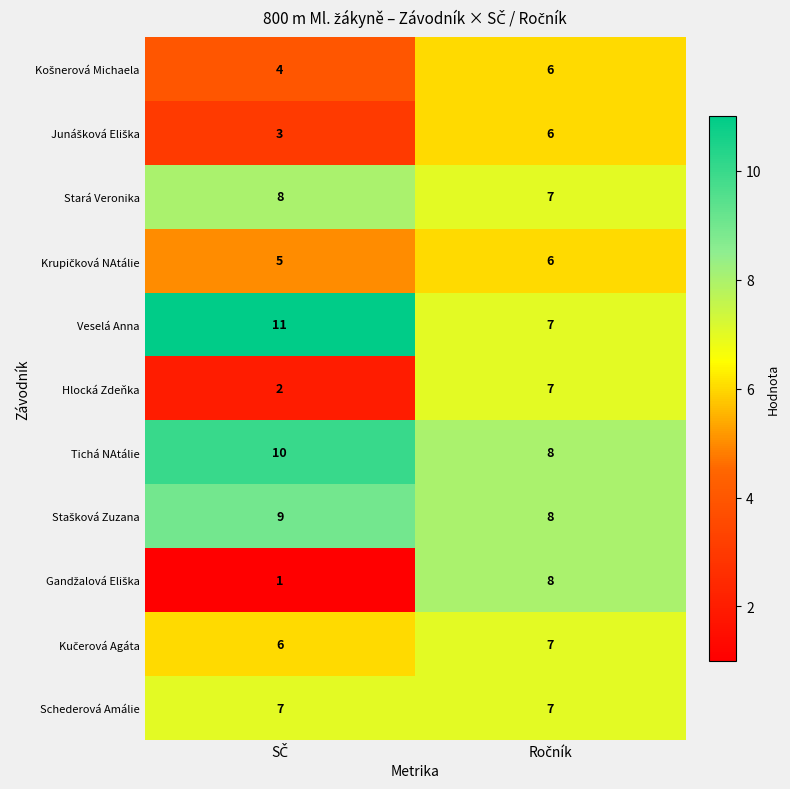

Which has a higher value, Ročník or SČ?

Ročník